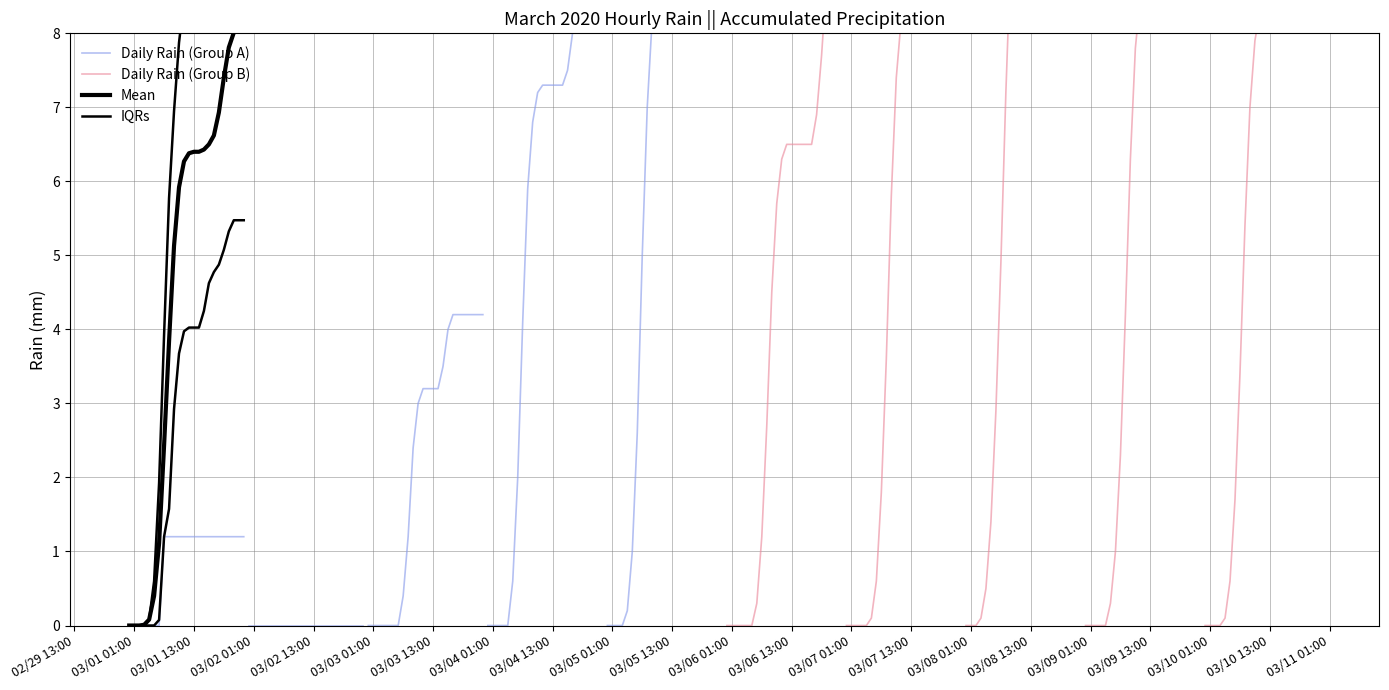

What is the value of the Daily Rain (Group A) point at the 22nd from the left?

1.2